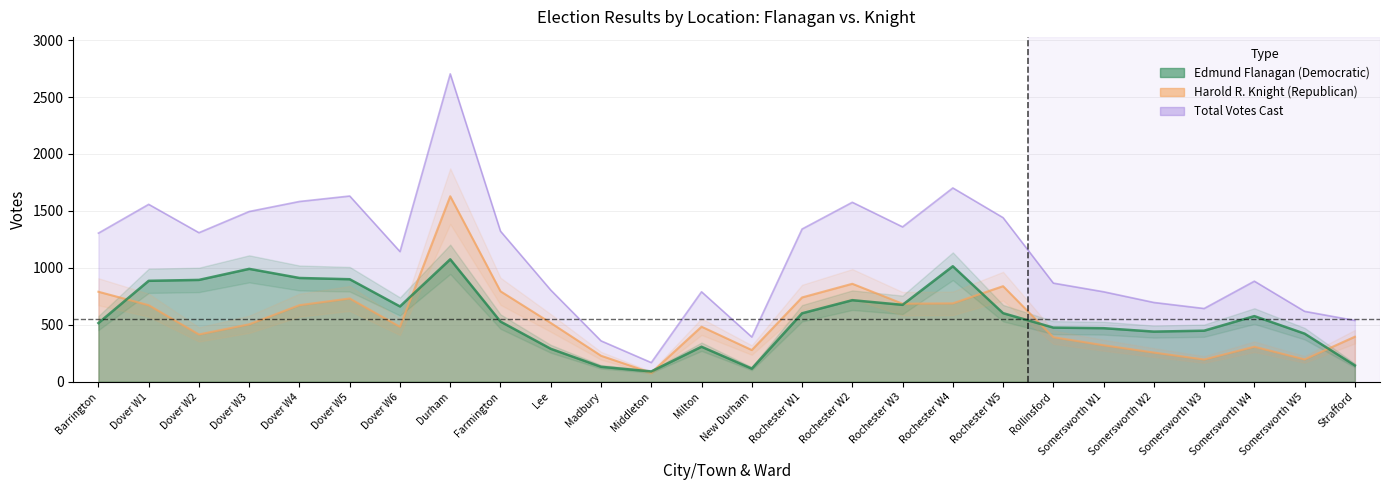

How many interior local peaks does the knight series have?

6